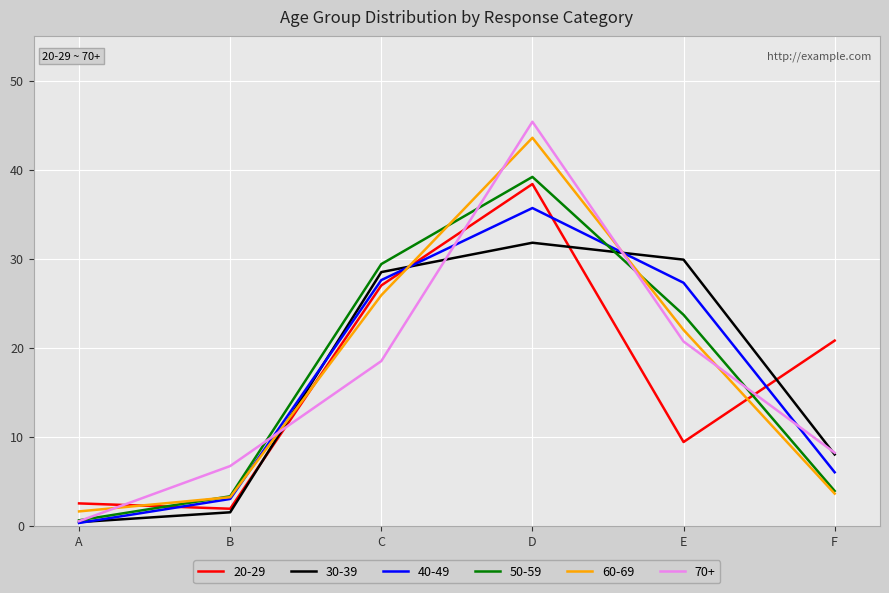

True or false: 70+ has more than 2 interior local peaks.

False